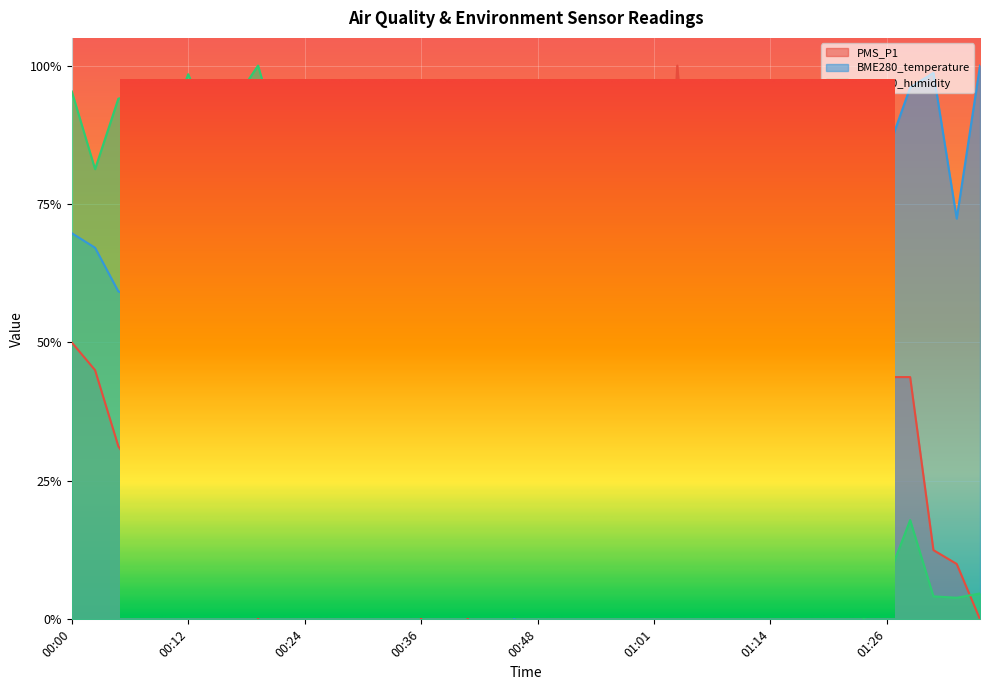

At how many categories does at least one series exceed 0?

40